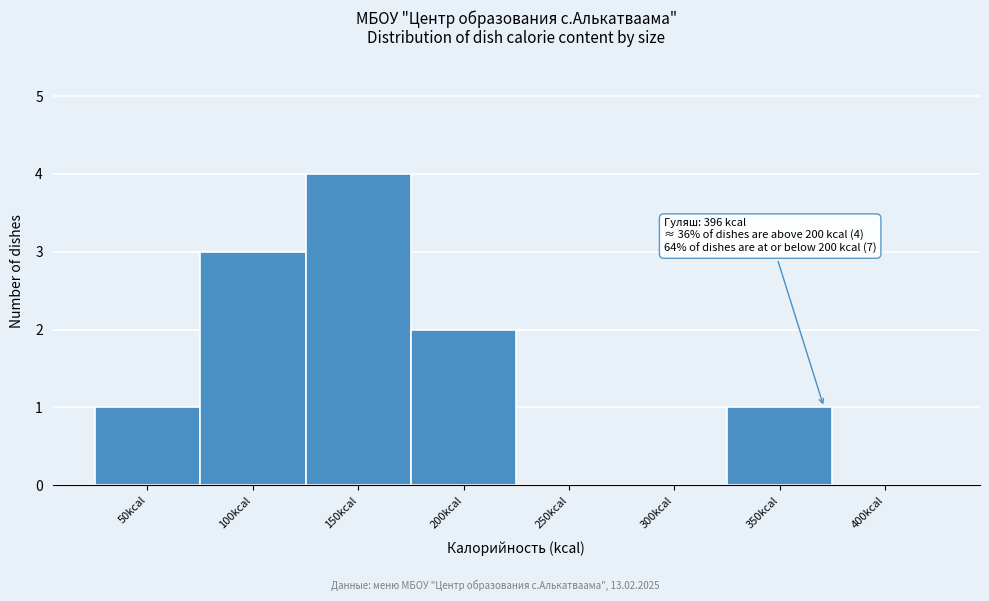

Reading left to right, what are all the values shown in this chart?

50kcal=1	100kcal=3	150kcal=4	200kcal=2	250kcal=0	300kcal=0	350kcal=1	400kcal=0